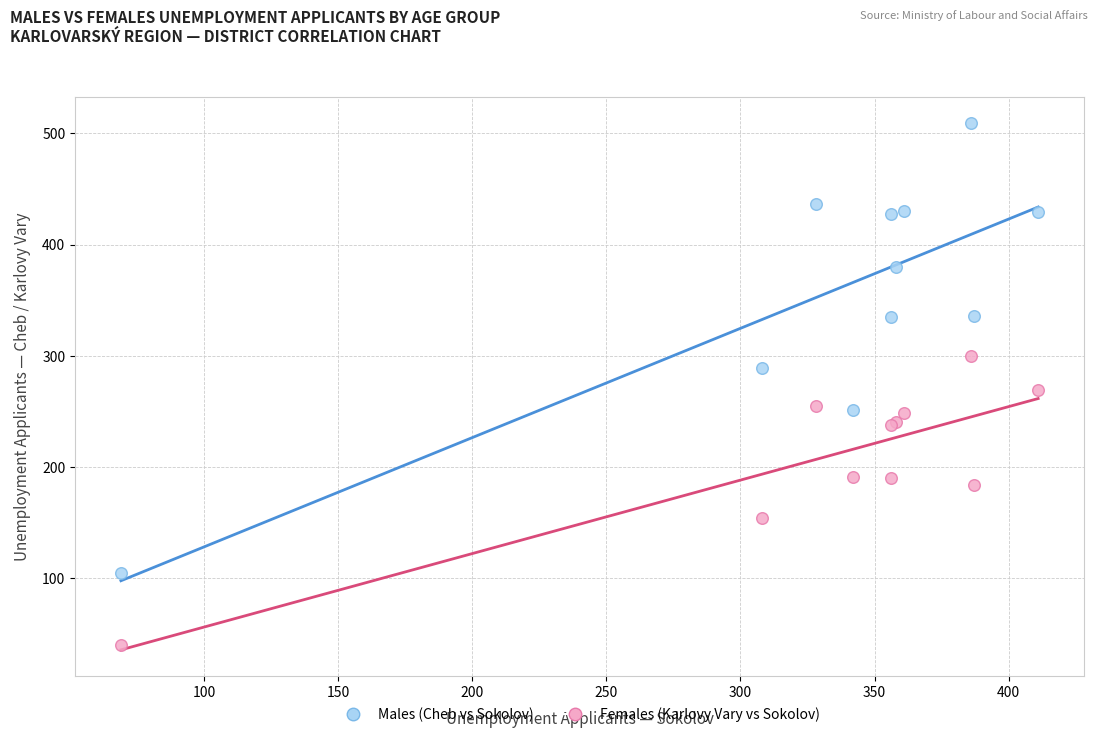

In the Males (Cheb vs Sokolov) series, what Y value is closest to 307?

289